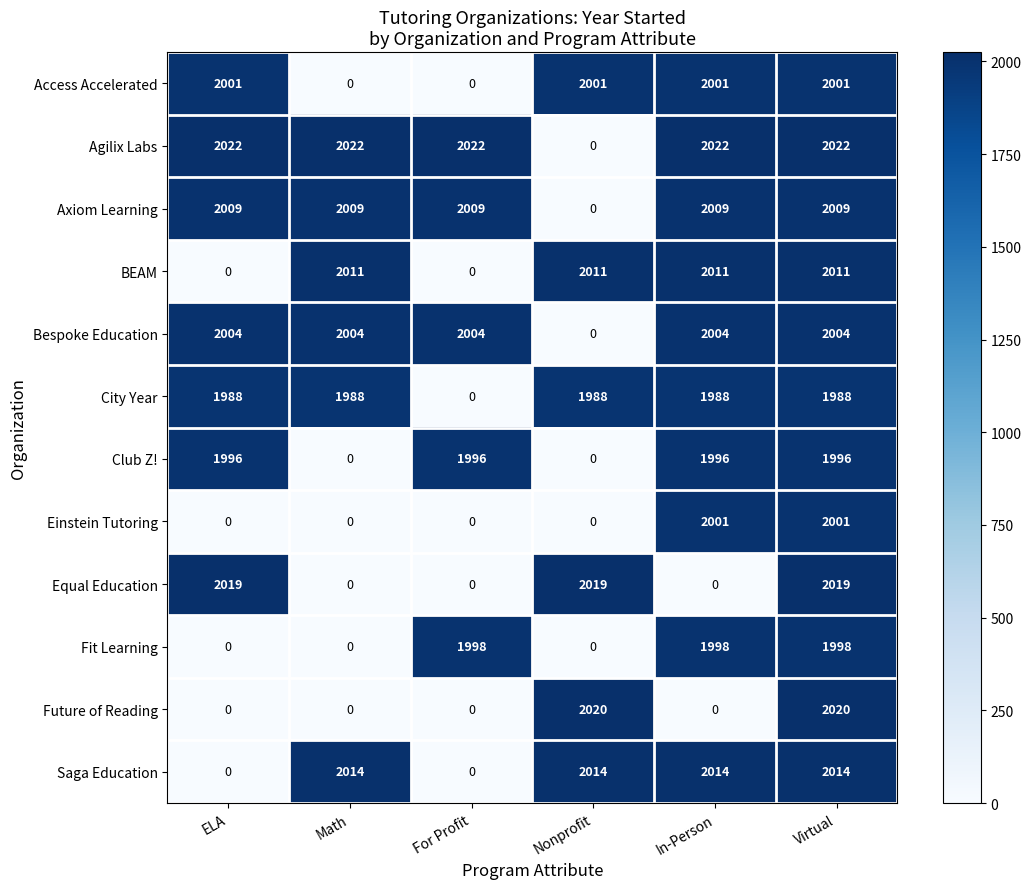

The value of Future of Reading at Virtual is 2020. True or false?

True